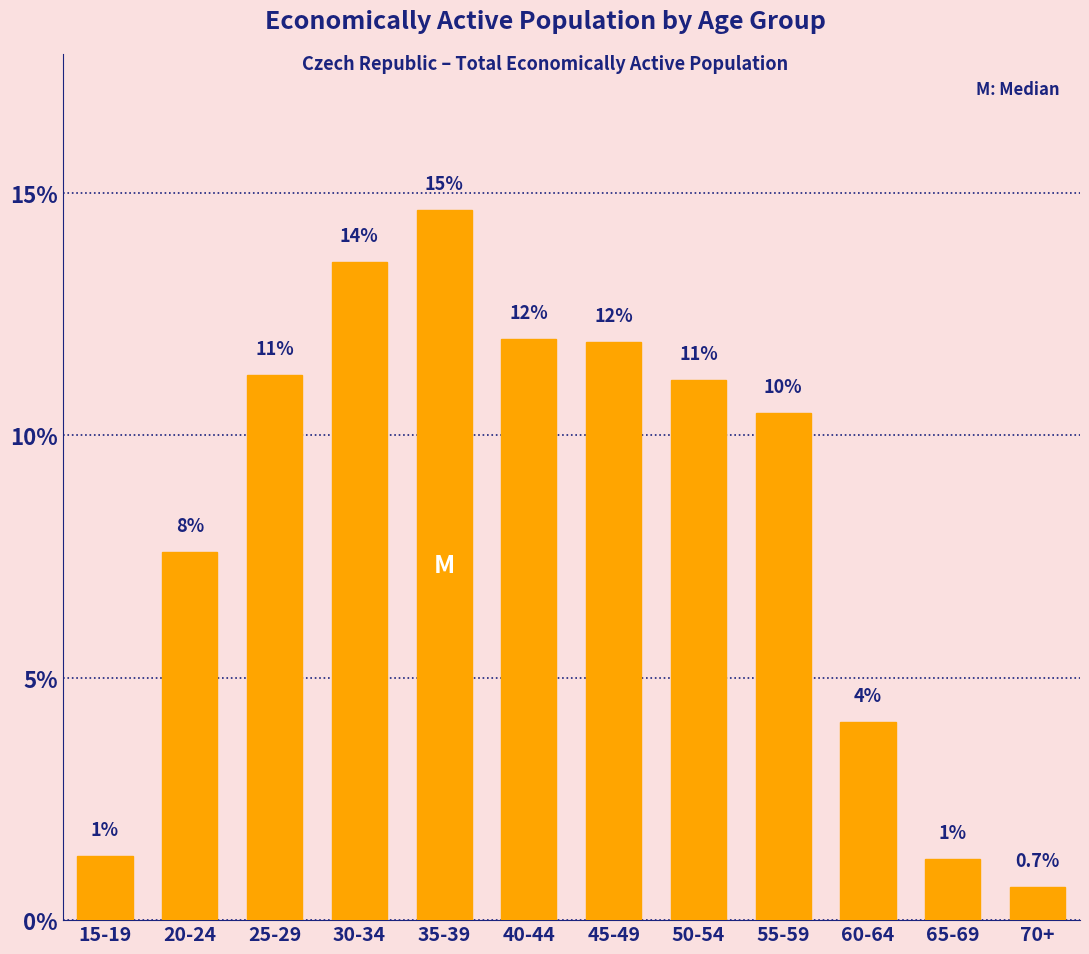

How many bars are there in total?

12